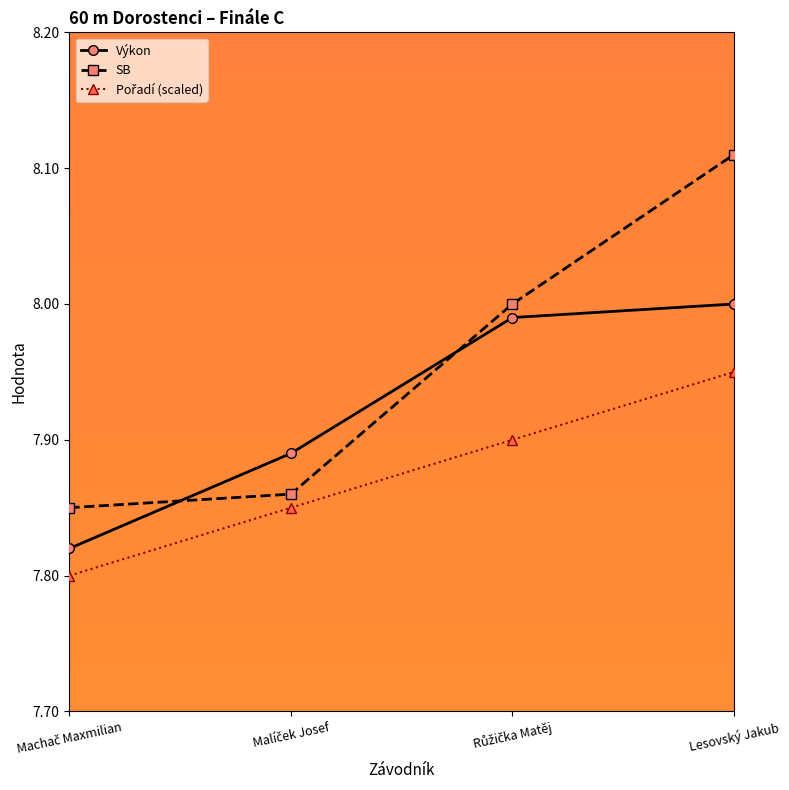

How many times do SB and Výkon cross each other?

2